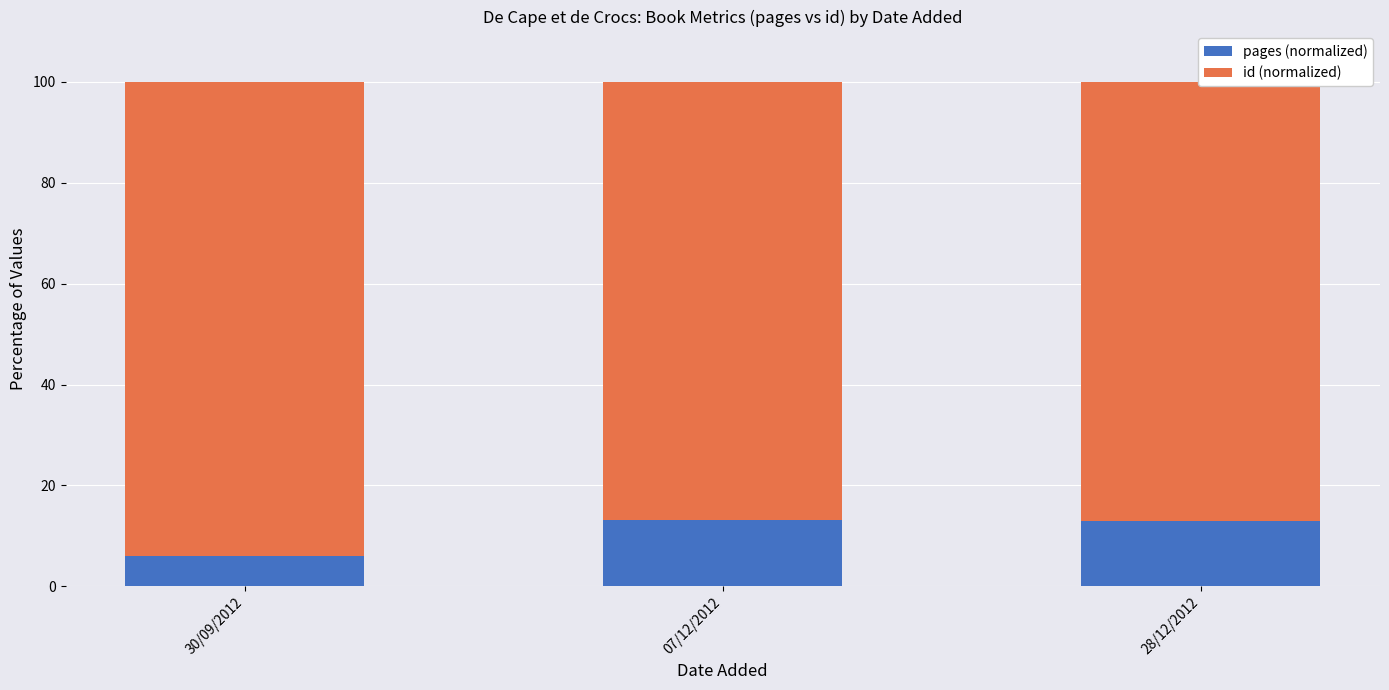

Which category has the lowest value in the pages (normalized) series?

30/09/2012